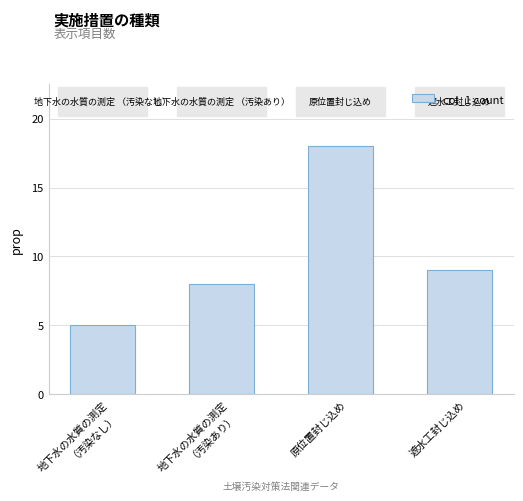

The value at 遮水工封じ込め is 13. True or false?

False